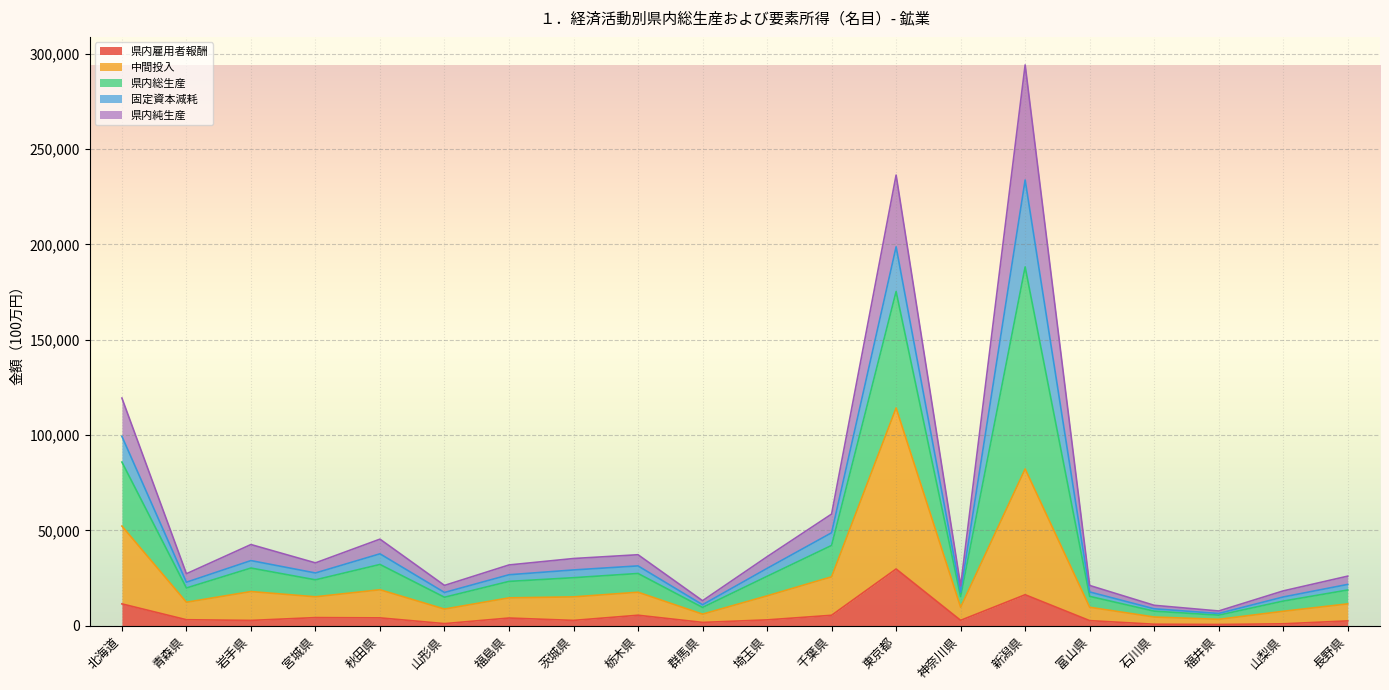

What is the maximum value for 県内雇用者報酬?

29776